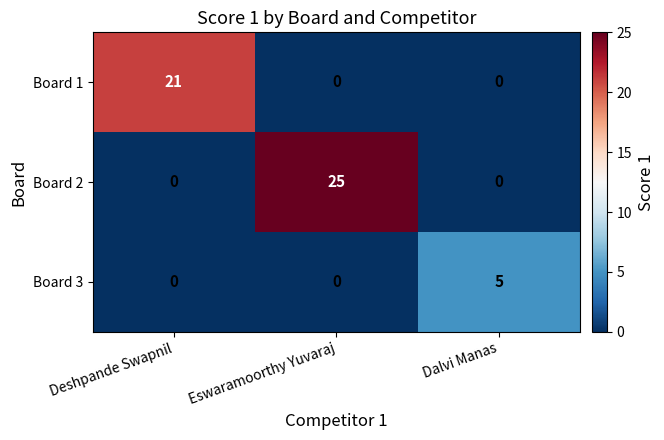

The value of Board 2 at Dalvi Manas is 0. True or false?

True